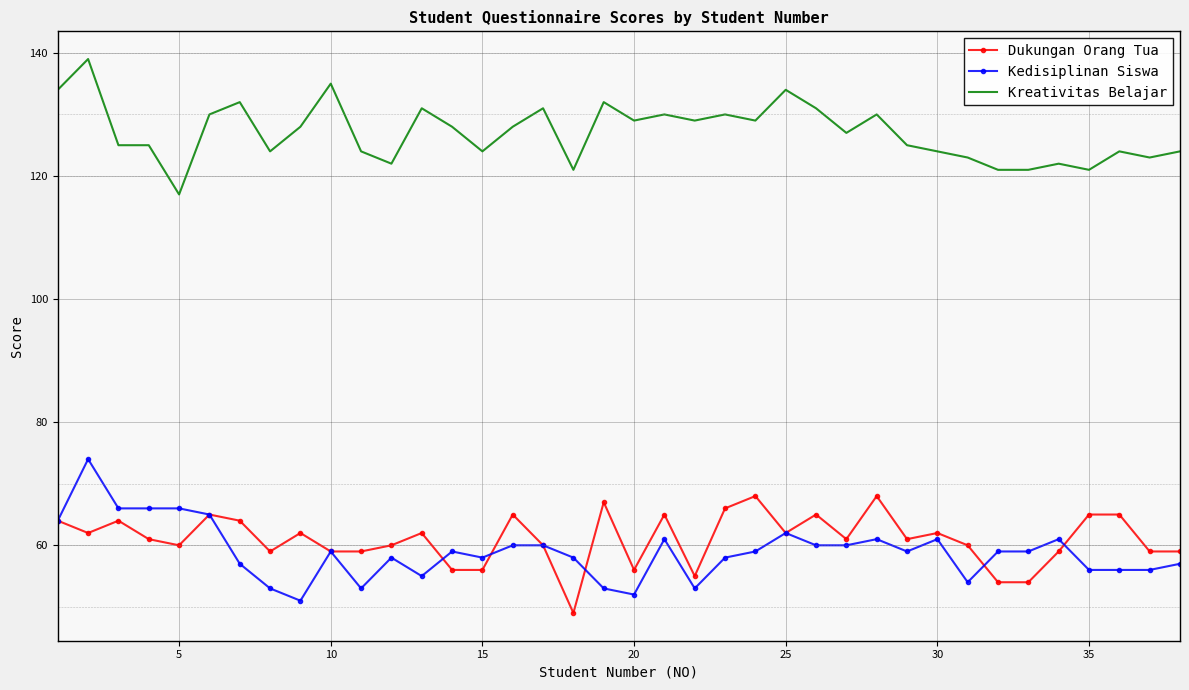

True or false: Dukungan Orang Tua and Kreativitas Belajar cross at least once.

False